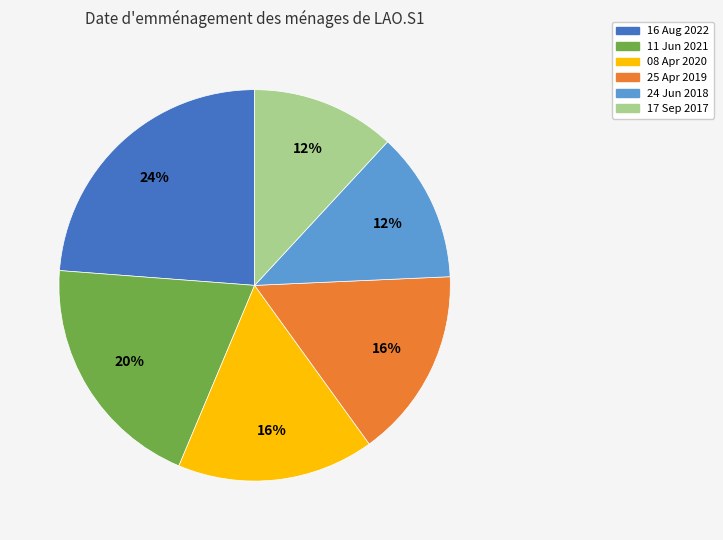

What is the ratio of the value at 24 Jun 2018 to the value at 17 Sep 2017?

1.0